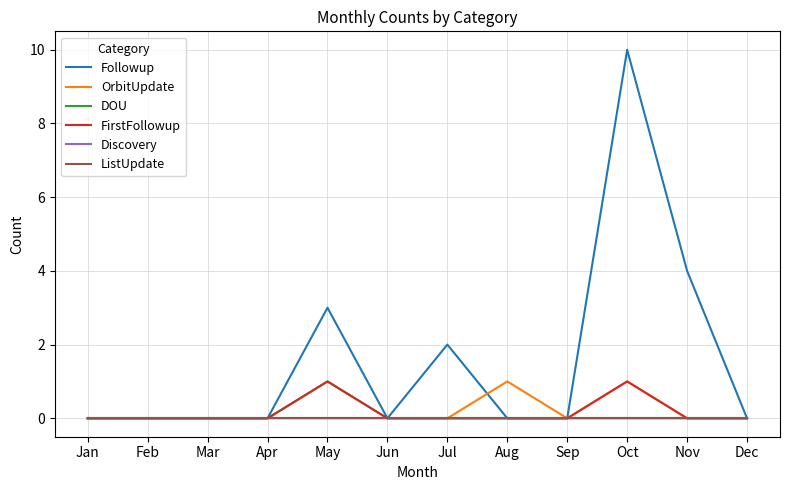

At Aug, list the series in order from smallest to largest.

Followup, DOU, FirstFollowup, Discovery, ListUpdate, OrbitUpdate